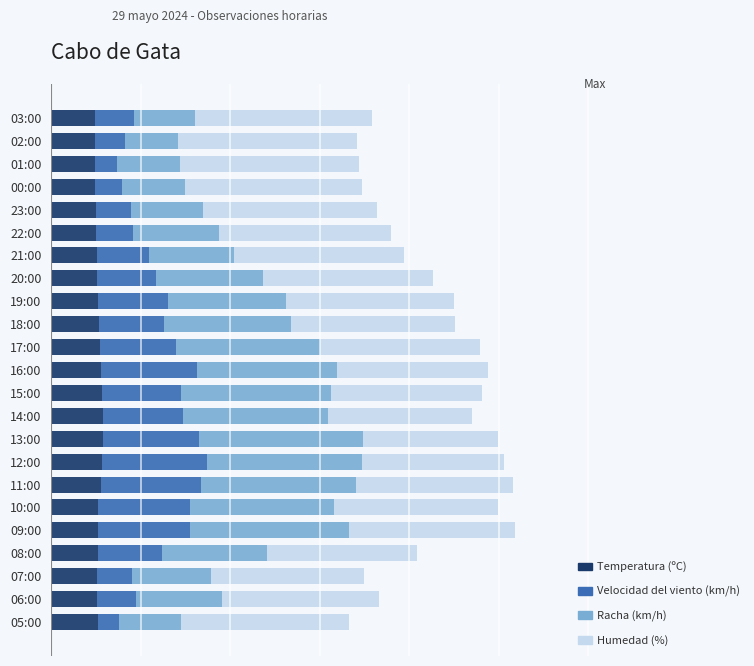

What are all the series names shown in the legend?

Temperatura (ºC), Velocidad del viento (km/h), Racha (km/h), Humedad (%)